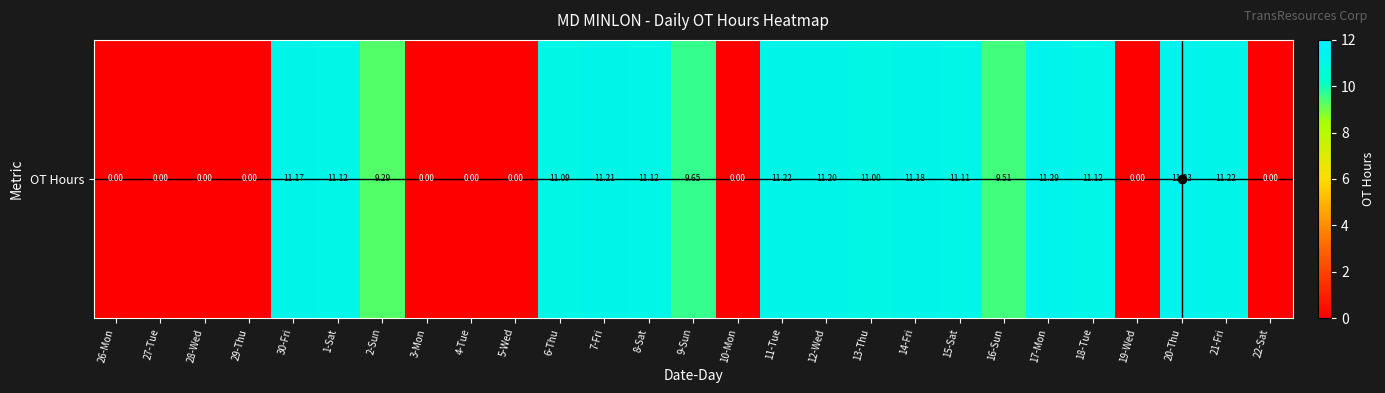

The value at 3-Mon is -5.3. True or false?

False